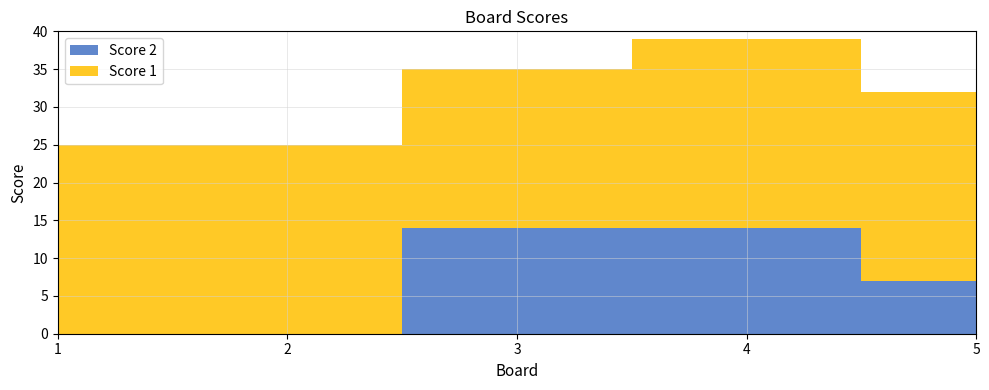

Reading right to left, extract all data points from this chart.

Score 2: 7	14	14	0	0
Score 1: 25	25	21	25	25